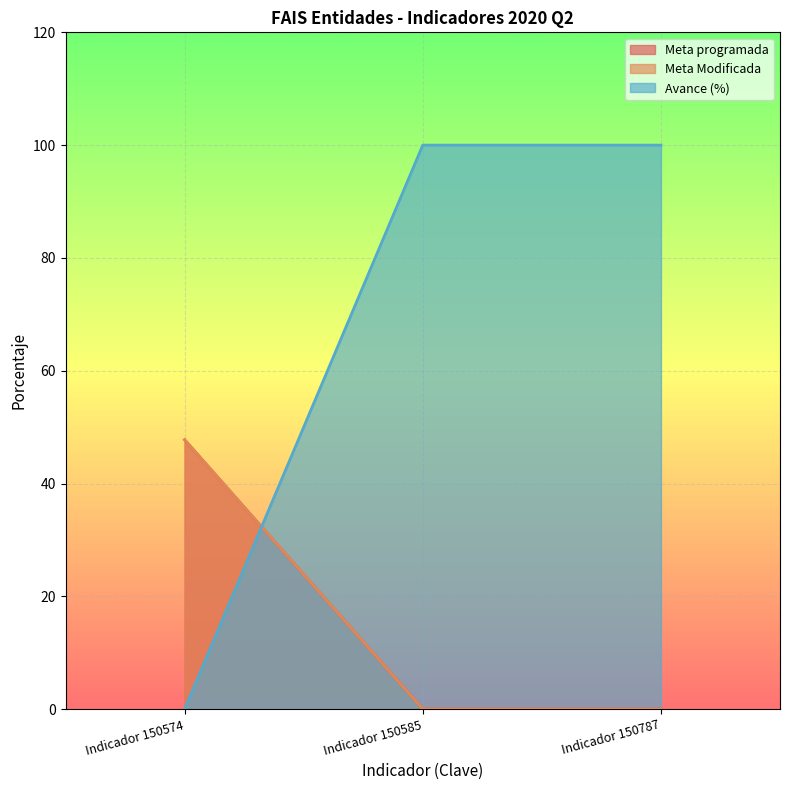

What is the difference between the highest and lowest values at Indicador 150787?

100.0